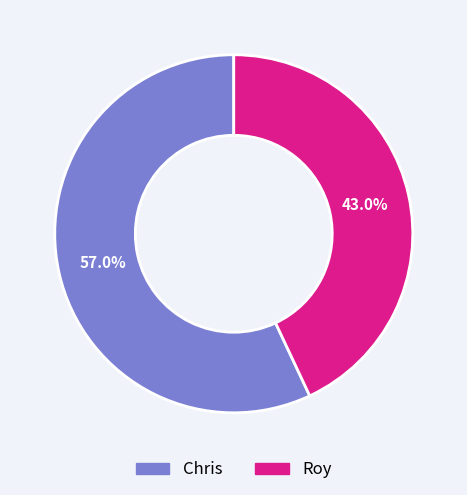

Which slice represents more than half of the pie?

Chris